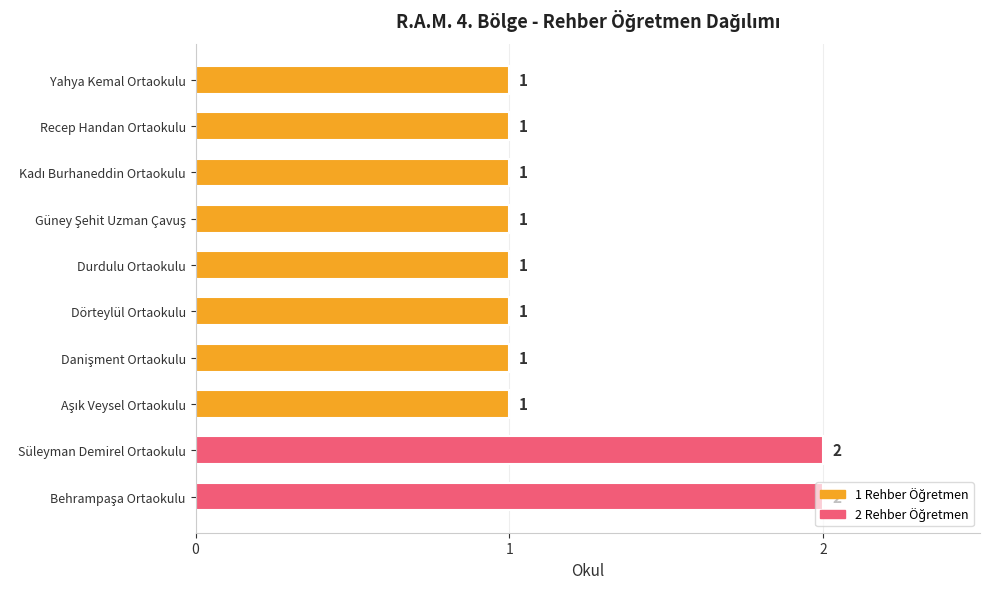

Does the chart contain any negative values?

No